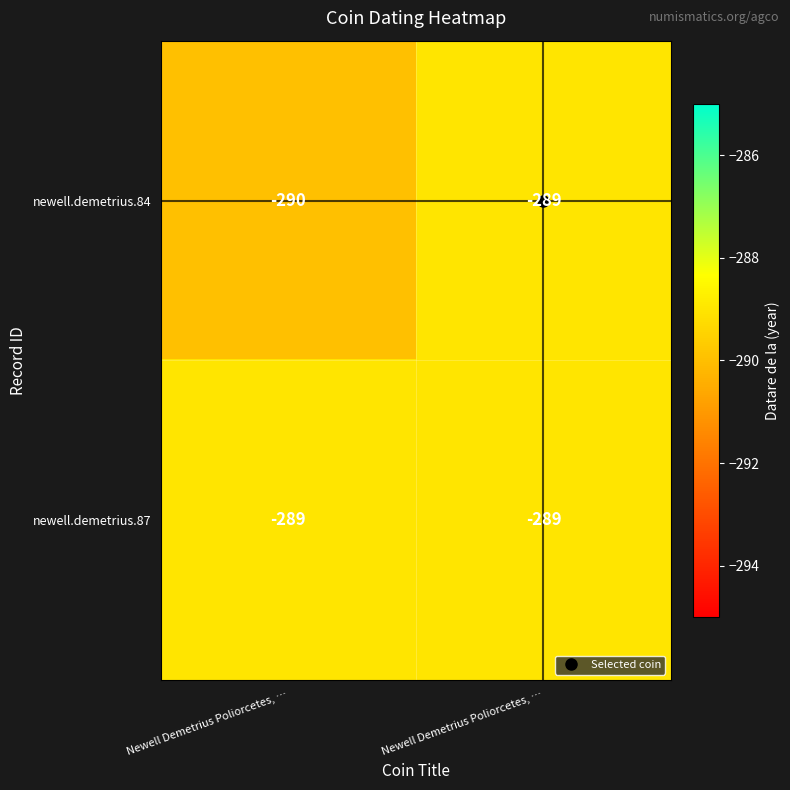

How many data points does each series have?

2